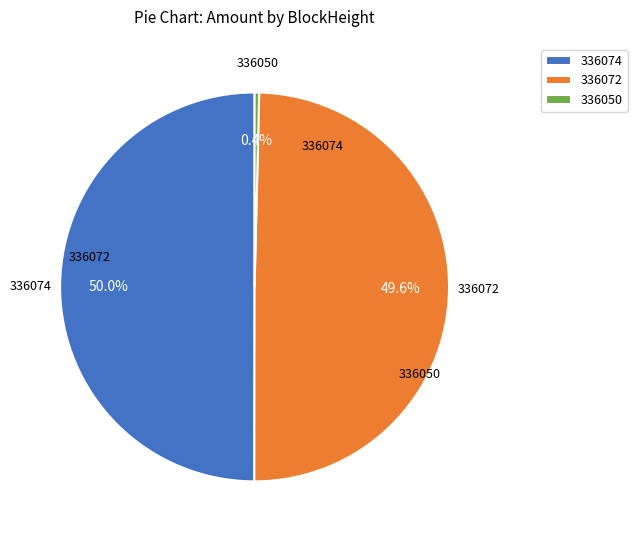

To the nearest percent, what is the difference between the largest and smallest slice percentages?

50%